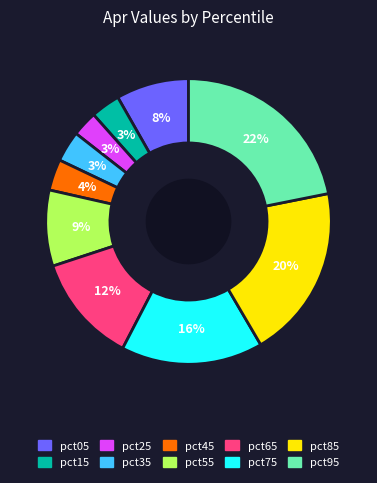

To the nearest percent, what is the average slice percentage?

10%